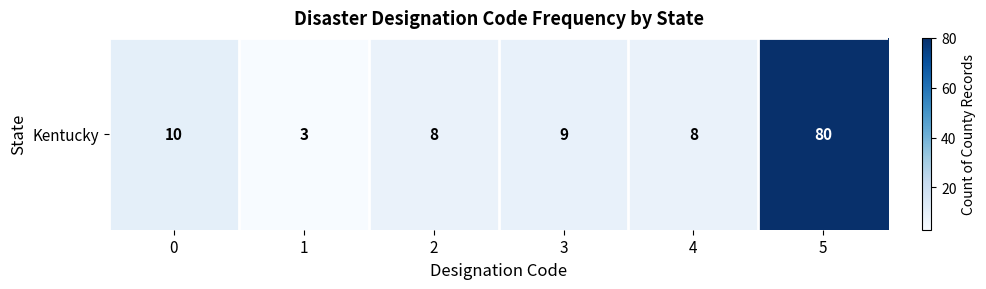

List the labels in order of value, smallest first.

1, 2, 4, 3, 0, 5